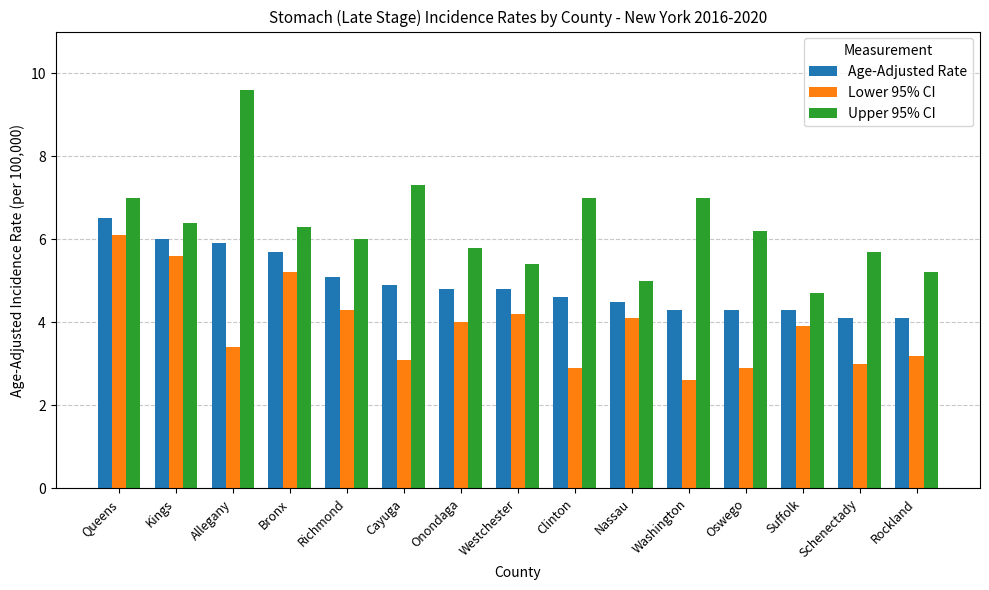

Rank the series by their maximum value, from lowest to highest.

Lower 95% CI, Age-Adjusted Rate, Upper 95% CI